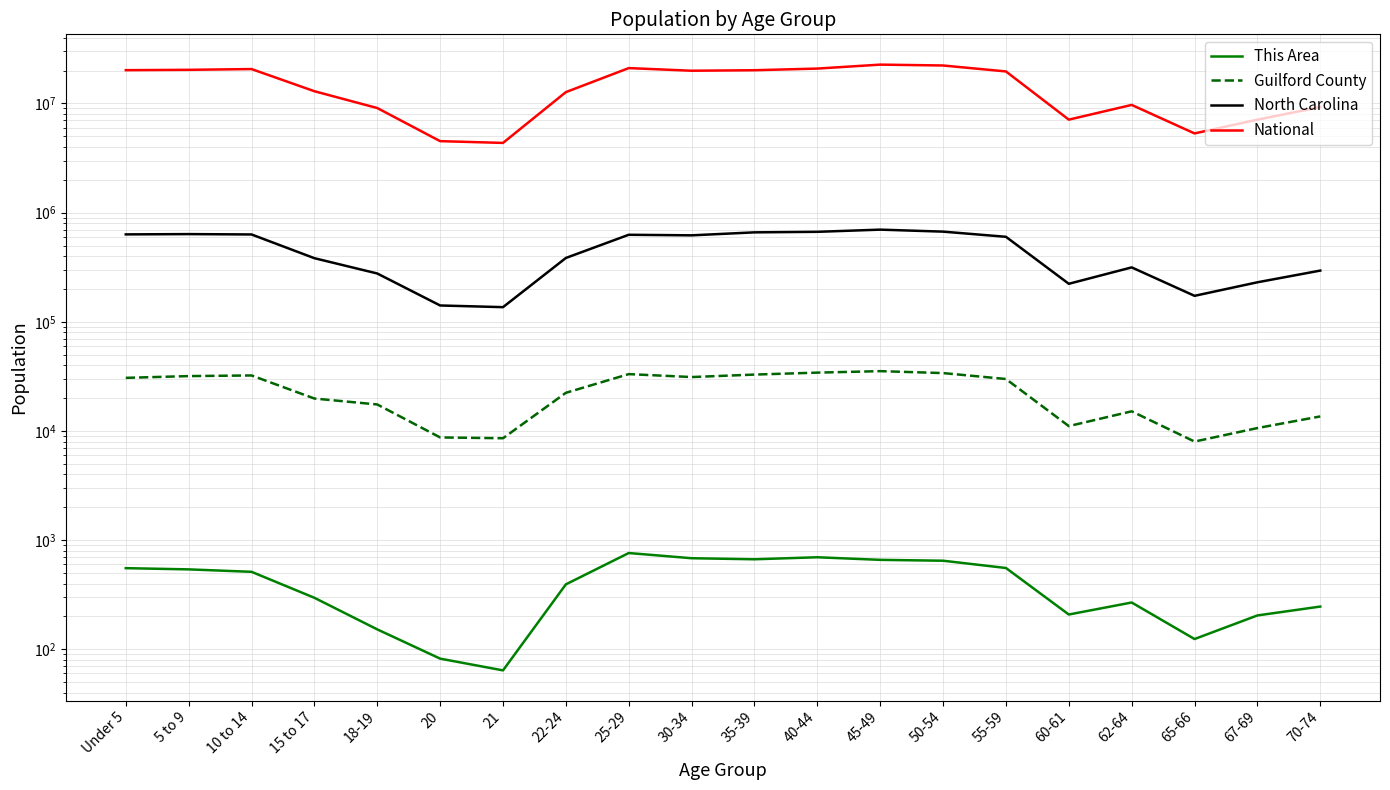

True or false: North Carolina and This Area intersect in this chart.

False